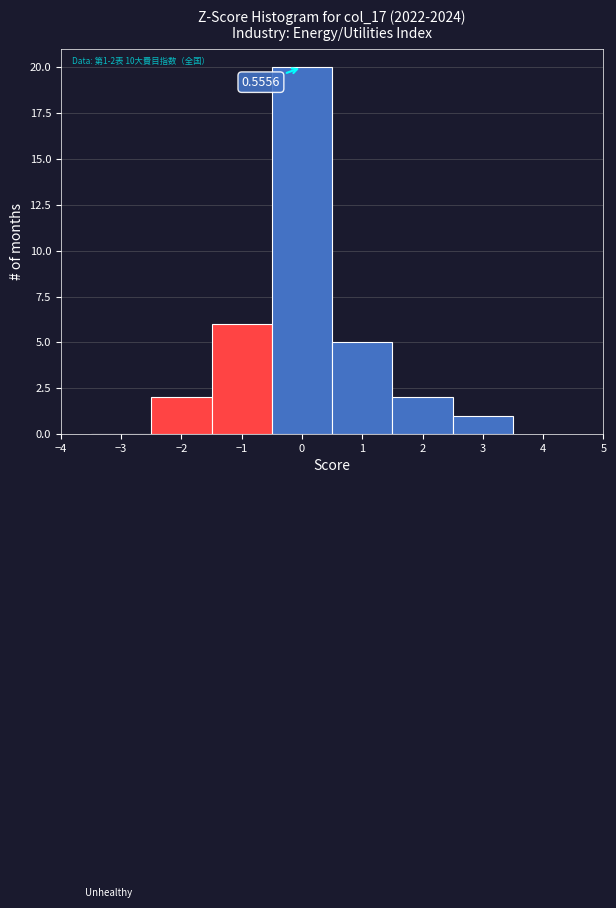

Over which range of the x-axis is the bar tallest?

-0.5 to 0.5